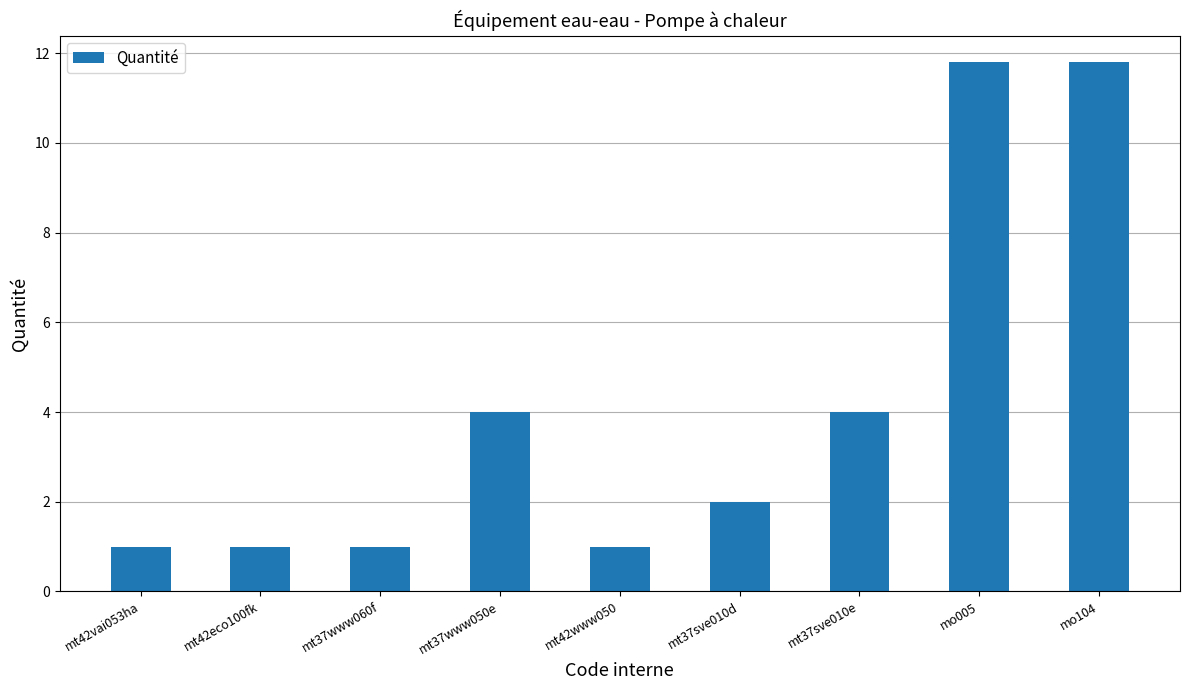

Read the value at mt37www060f.

1.0